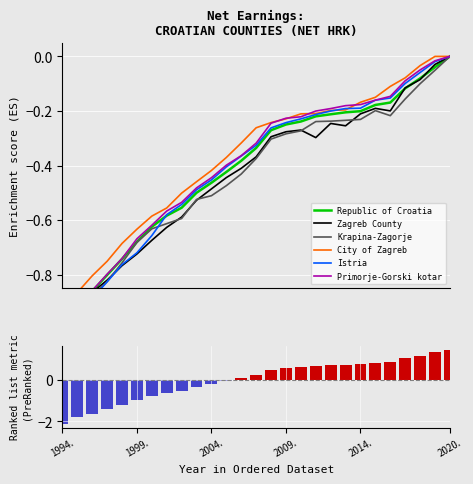

What are all the series names shown in the legend?

Republic of Croatia, Zagreb County, Krapina-Zagorje, City of Zagreb, Istria, Primorje-Gorski kotar